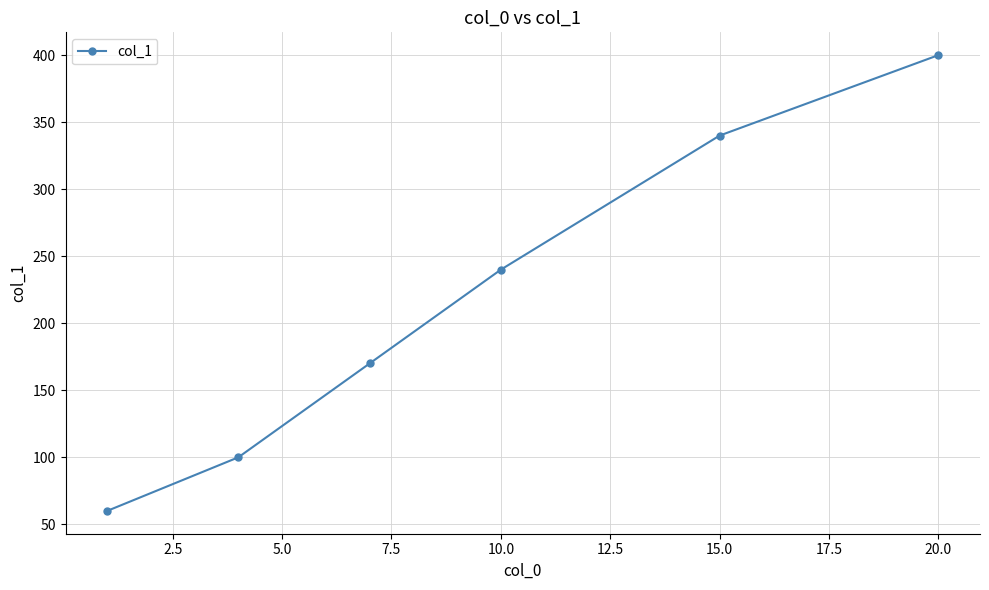

Reading left to right, what are all the values shown in this chart?

60	100	170	240	340	400